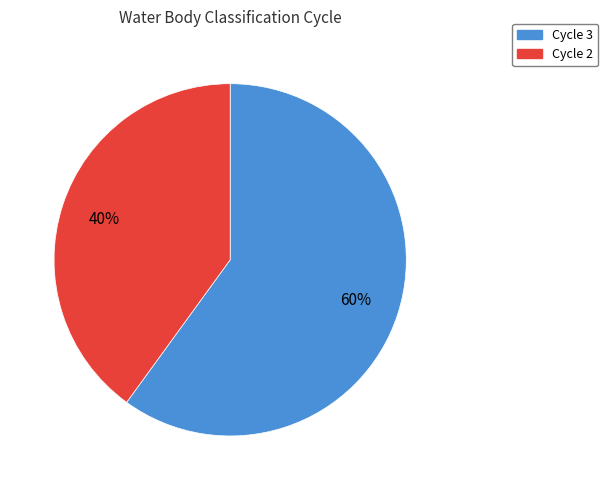

Does any single category account for the majority?

Yes